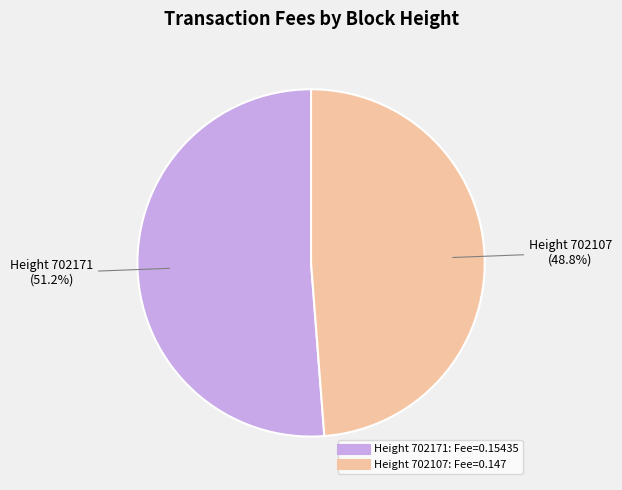

Is there any slice that represents more than half of the pie?

Yes